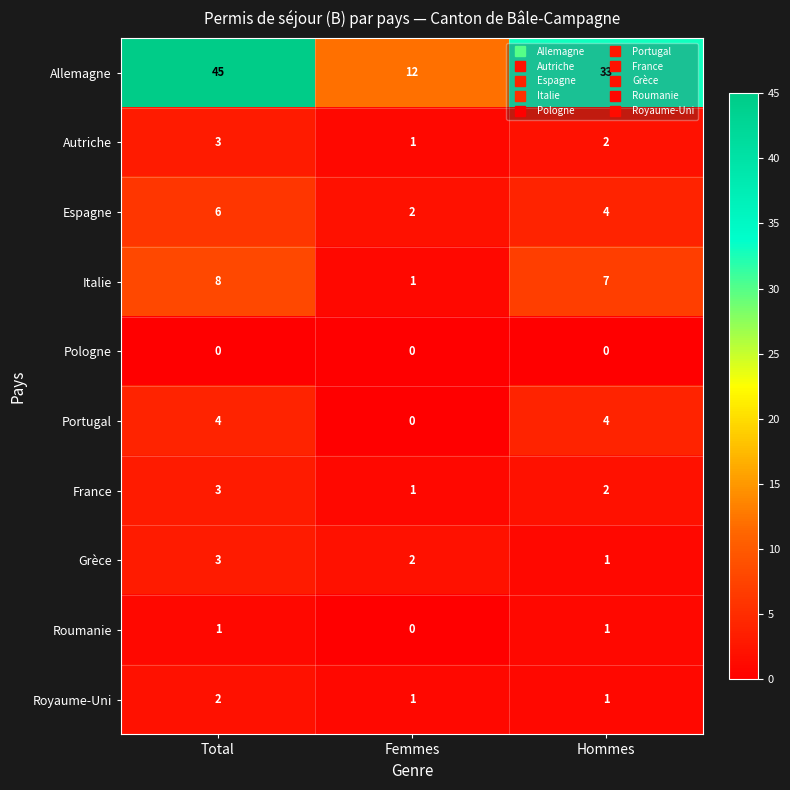

Is it true that Espagne equals 1 at Hommes?

False